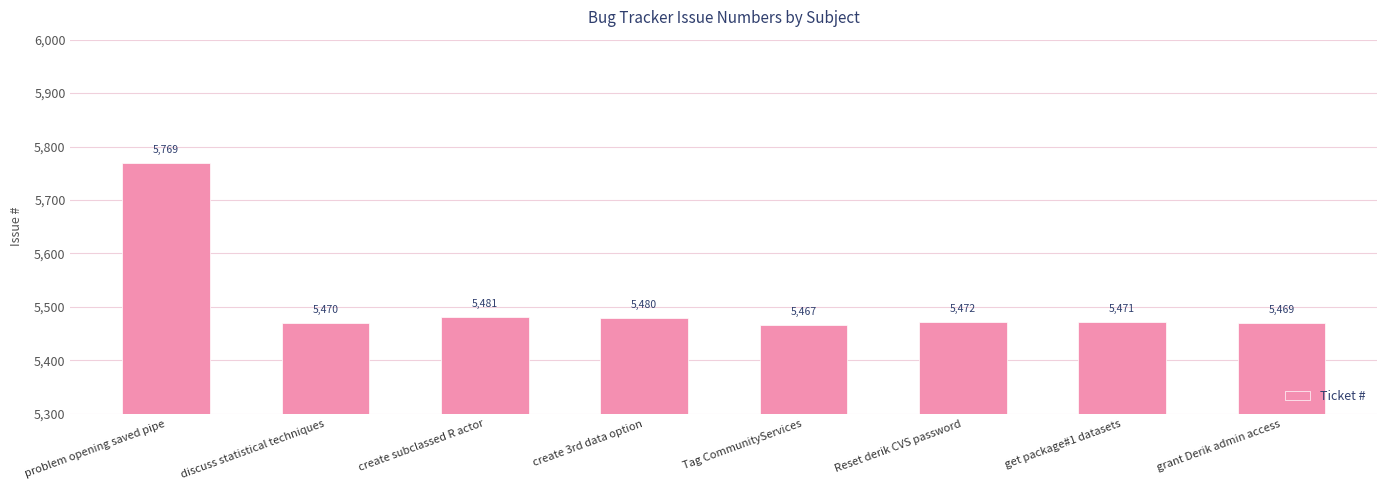

How many data points are less than 5472?

4